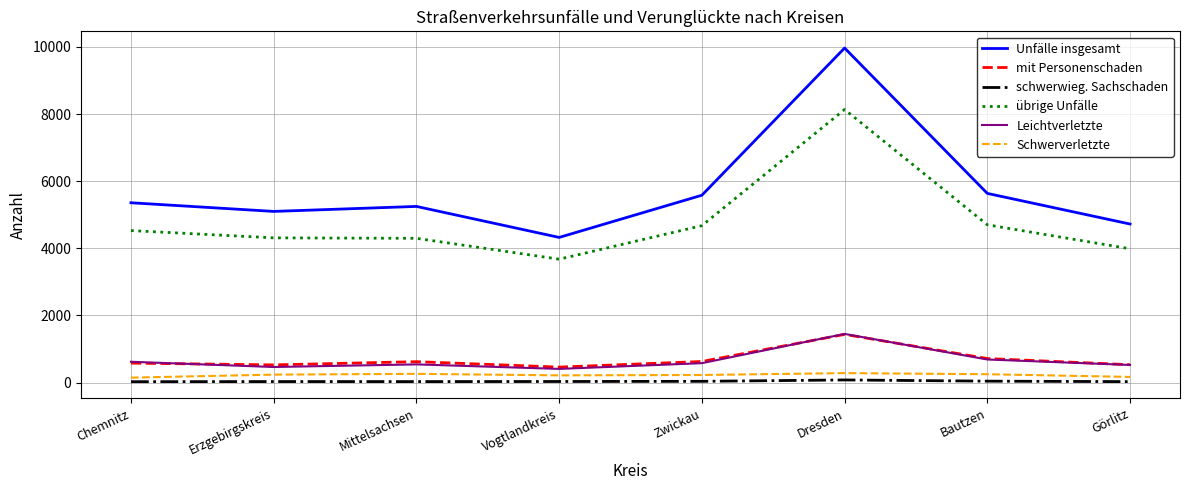

What is the sum of all übrige Unfälle values?

38309